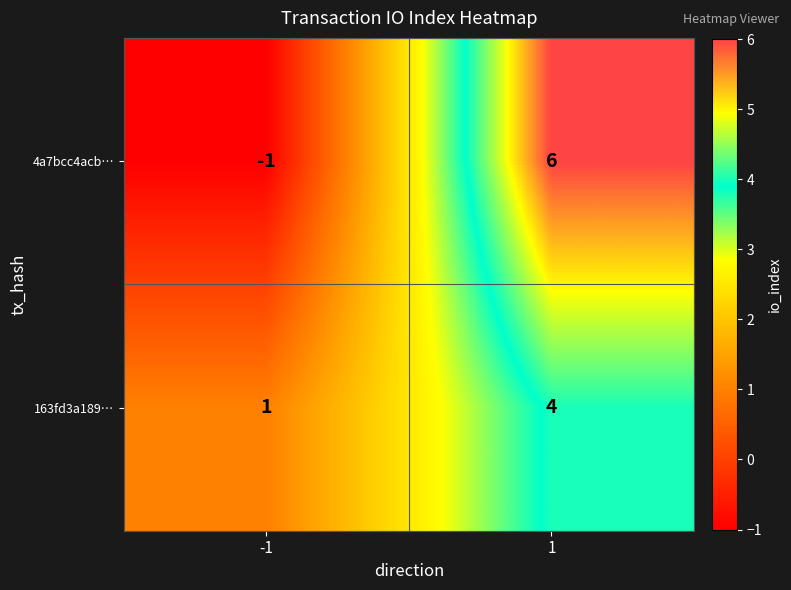

What is the smallest value displayed?

-1